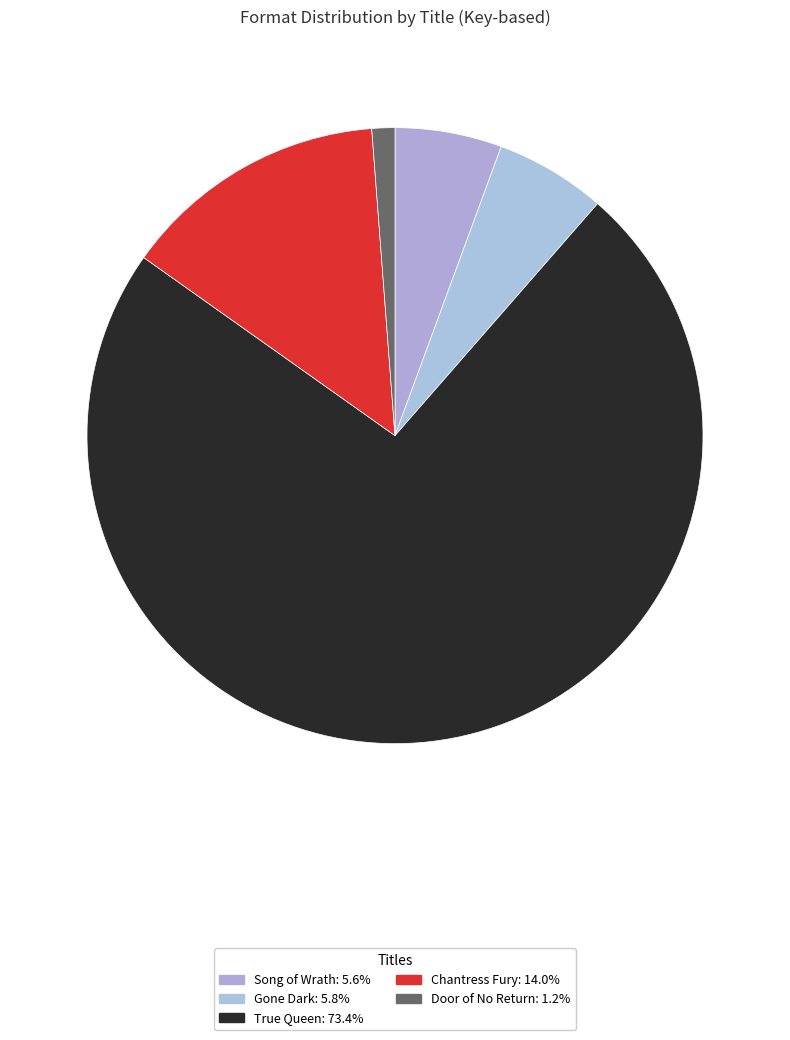

How many segments does this pie chart have?

5